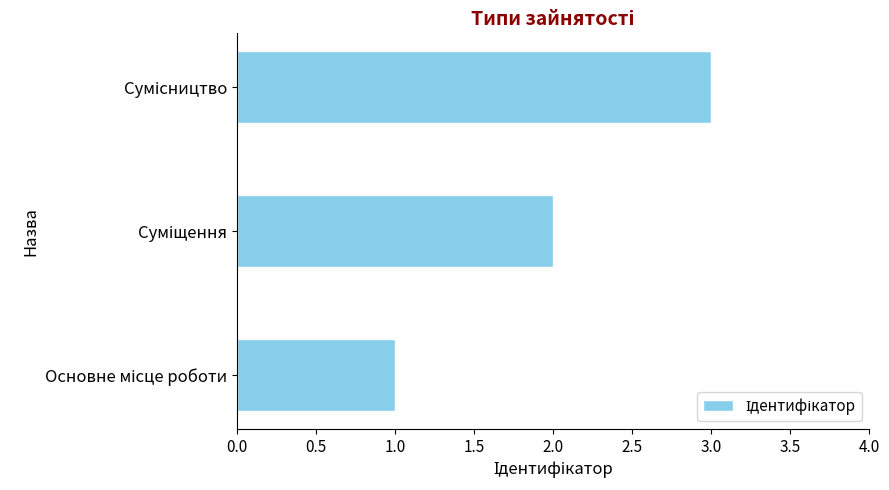

What is the greatest value displayed?

3